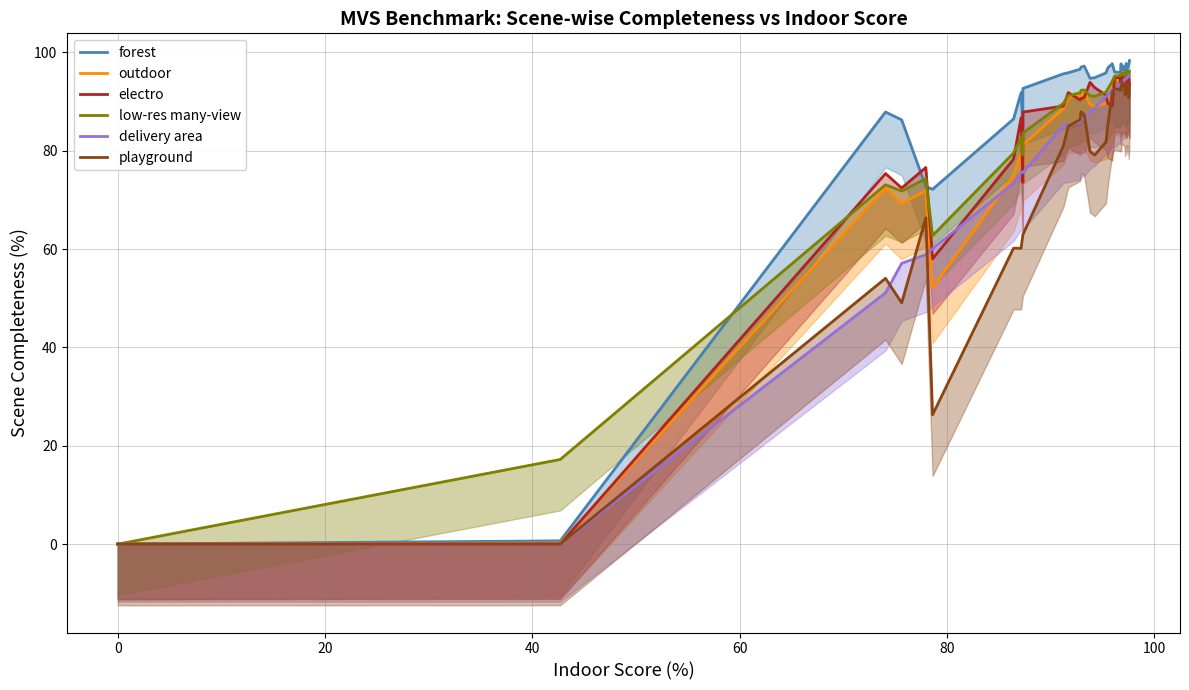

Which series has the widest spread of values?

forest